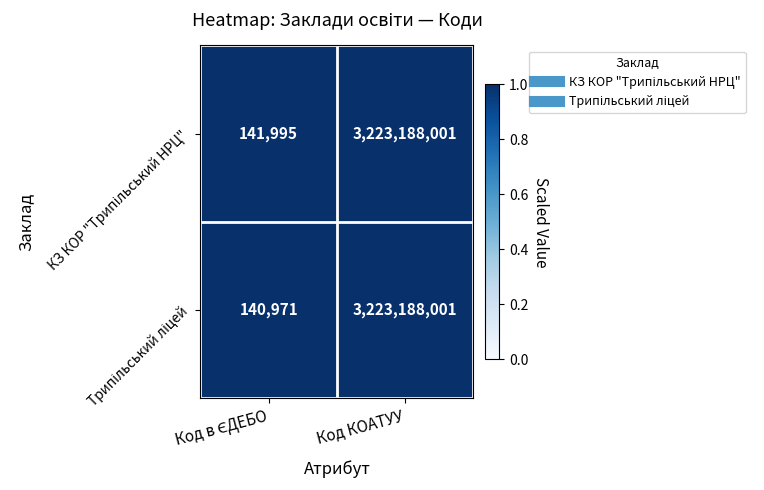

What is the minimum value shown in the chart?

140971